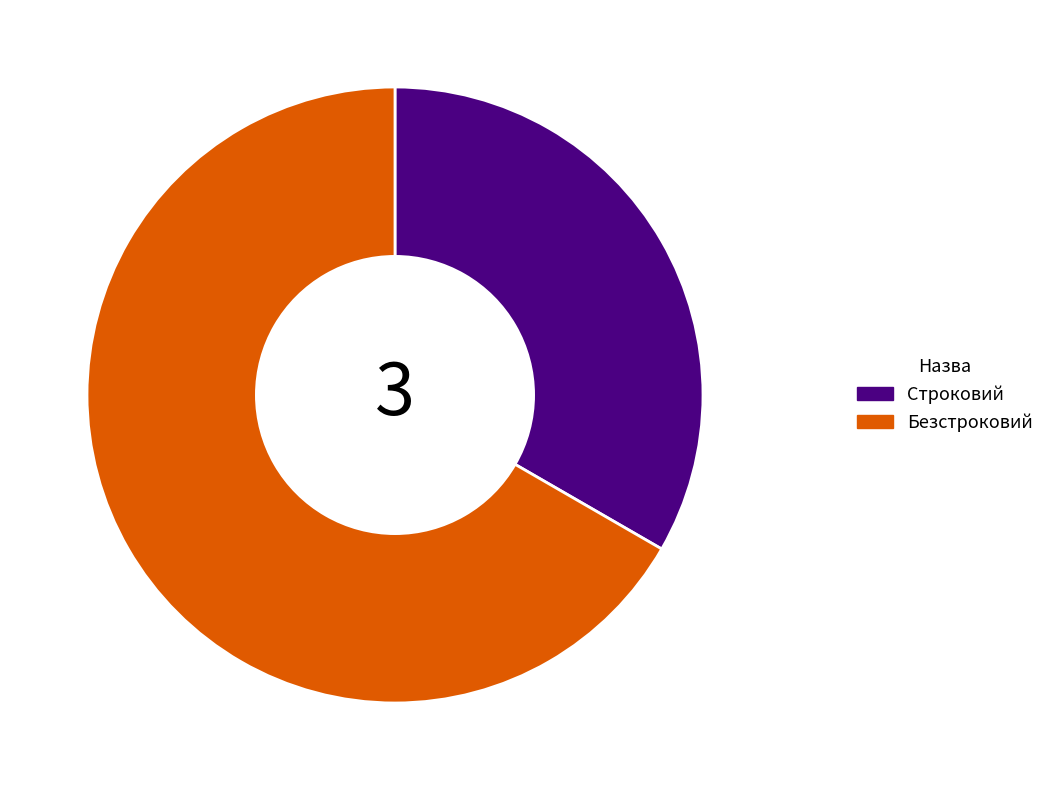

Approximately how many times larger is the value at Безстроковий compared to Строковий?

2.0